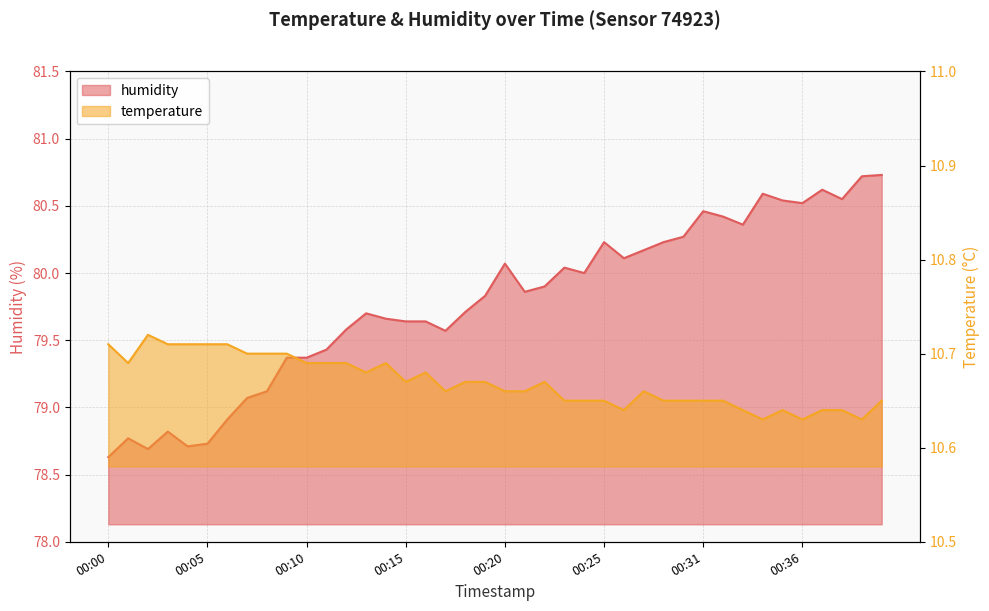

List the series in order of their overall mean, lowest first.

temperature, humidity